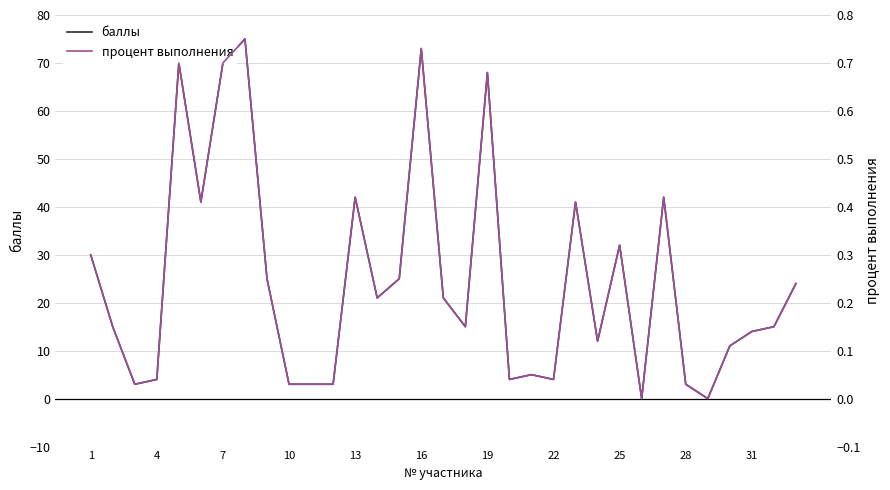

The value of баллы at 31 is 14. True or false?

True